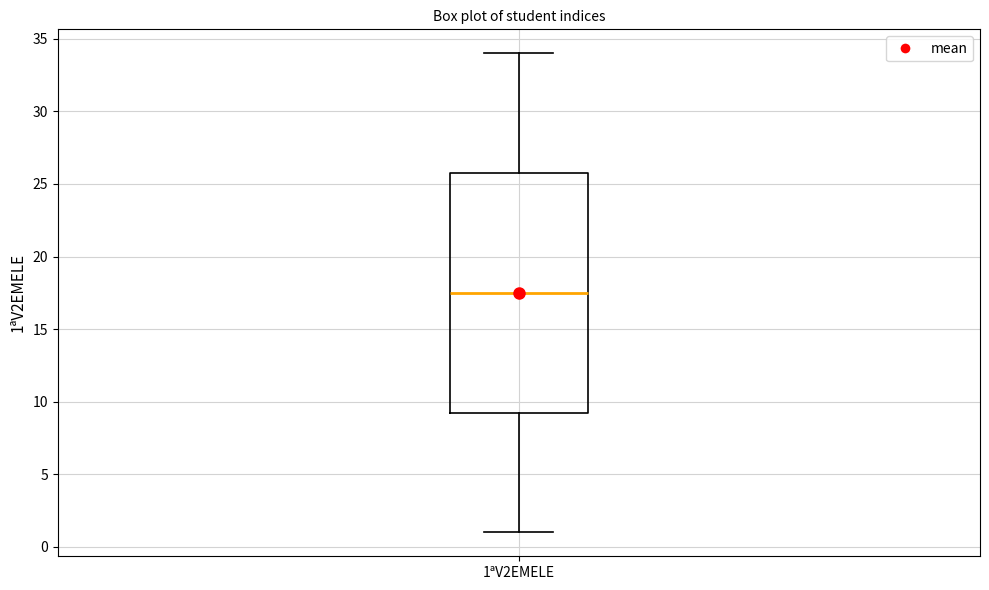

Read this box plot against the y-axis: the position of the median line, the range covered by the box, and the ends of both whiskers. The values are not printed on the chart, so give them approximately, as read against the axis.

median 17.5, box 9.5 to 26.0, whiskers 1.0 to 34.0